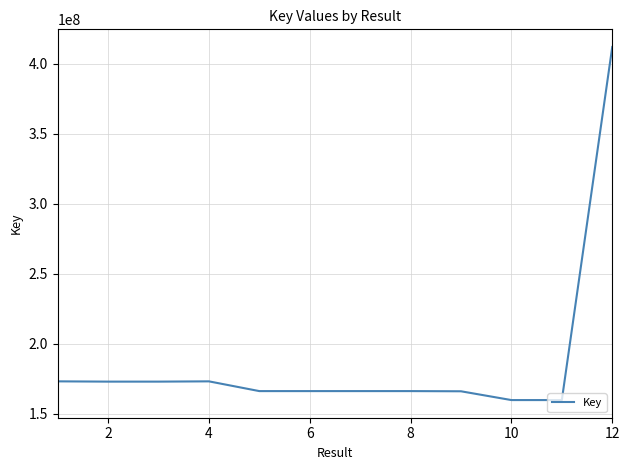

How many lines are shown in the chart?

1